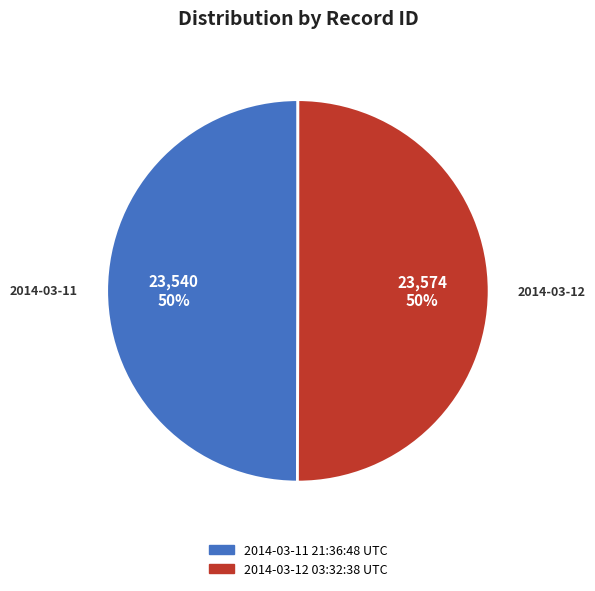

To the nearest percent, what percentage of the pie is 2014-03-12 03:32:38 UTC?

50%